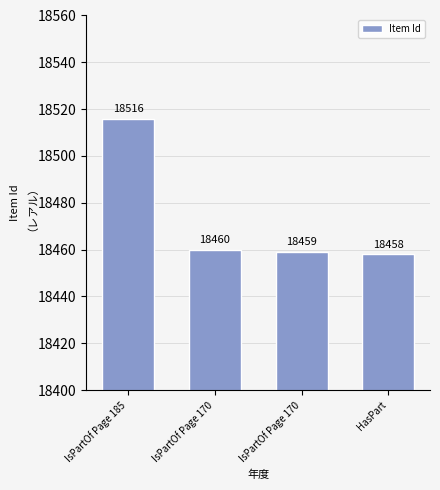

How many bars are there in total?

4